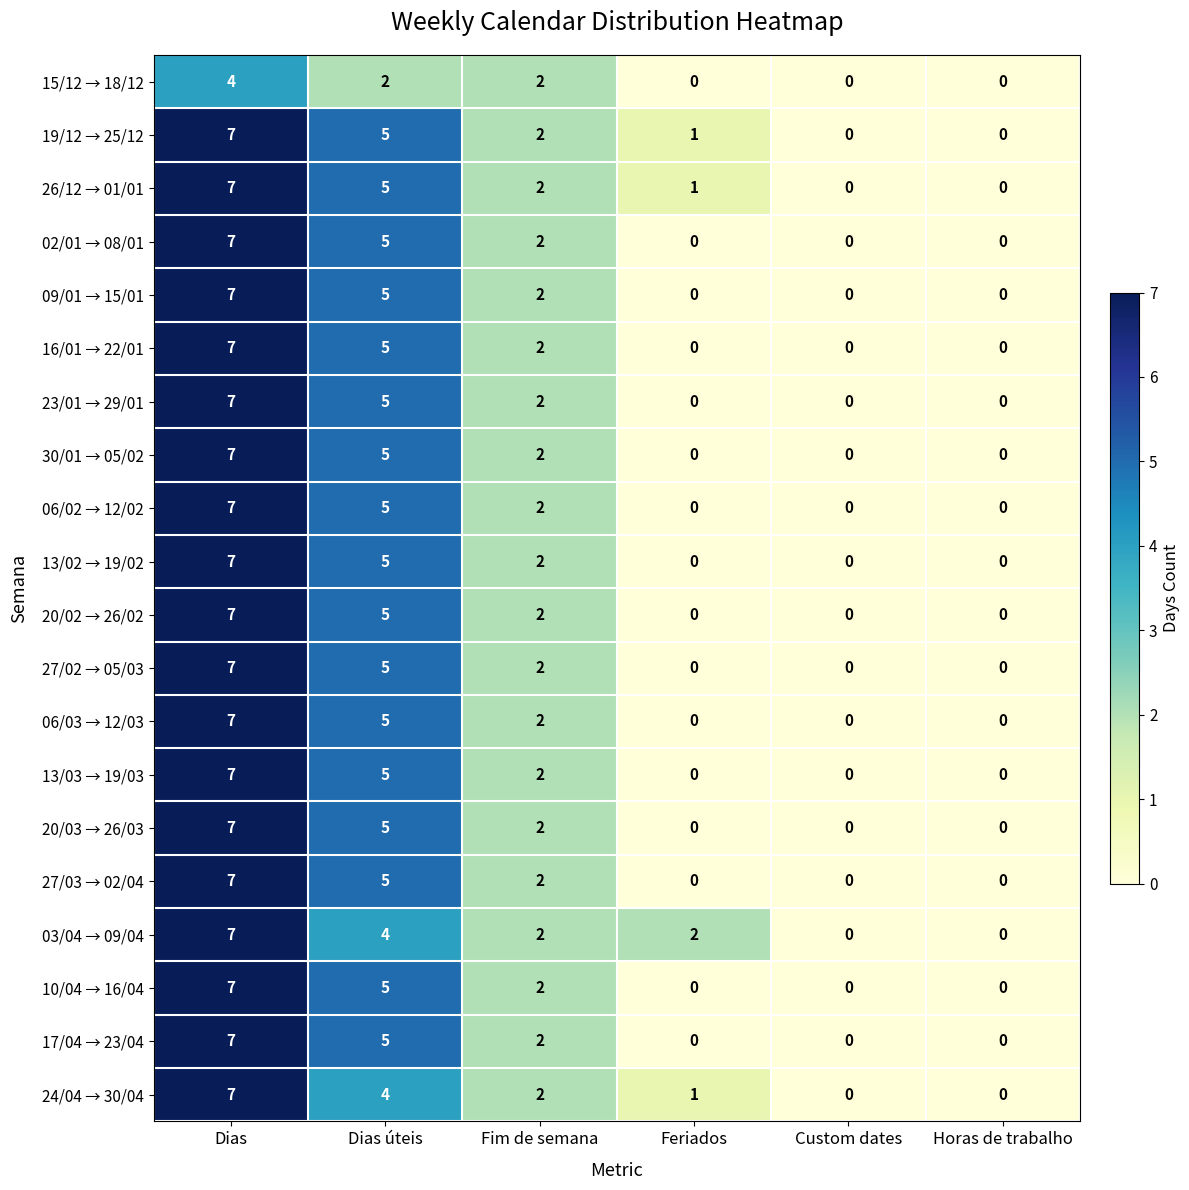

Count the 20/02 → 26/02 values in the range 0 to 5.

5